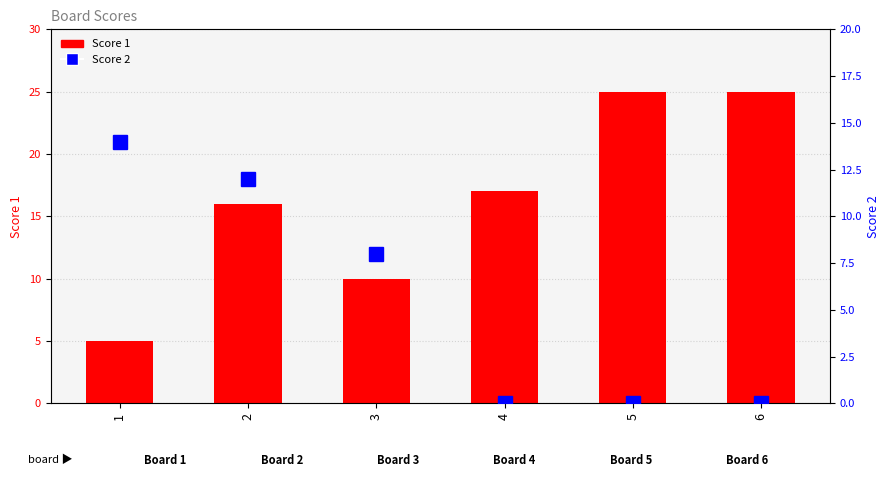

How many Score 2 values are between 0 and 12?

5